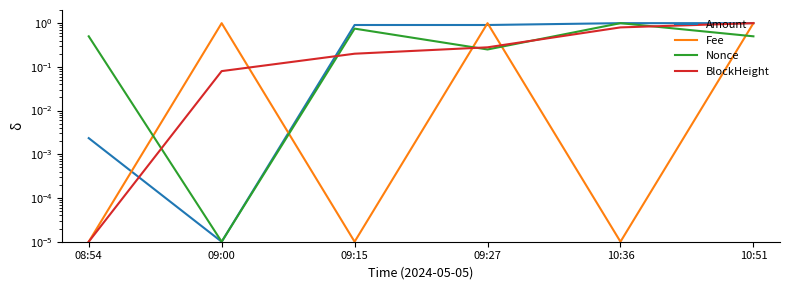

Reading left to right, extract all data points from this chart.

Amount: 08:54=0.0	09:00=0.0	09:15=0.9	09:27=0.9	10:36=1.0	10:51=1.0
Fee: 08:54=0.0	09:00=1.0	09:15=0.0	09:27=1.0	10:36=0.0	10:51=1.0
Nonce: 08:54=0.5	09:00=0.0	09:15=0.8	09:27=0.3	10:36=1.0	10:51=0.5
BlockHeight: 08:54=0.0	09:00=0.1	09:15=0.2	09:27=0.3	10:36=0.8	10:51=1.0